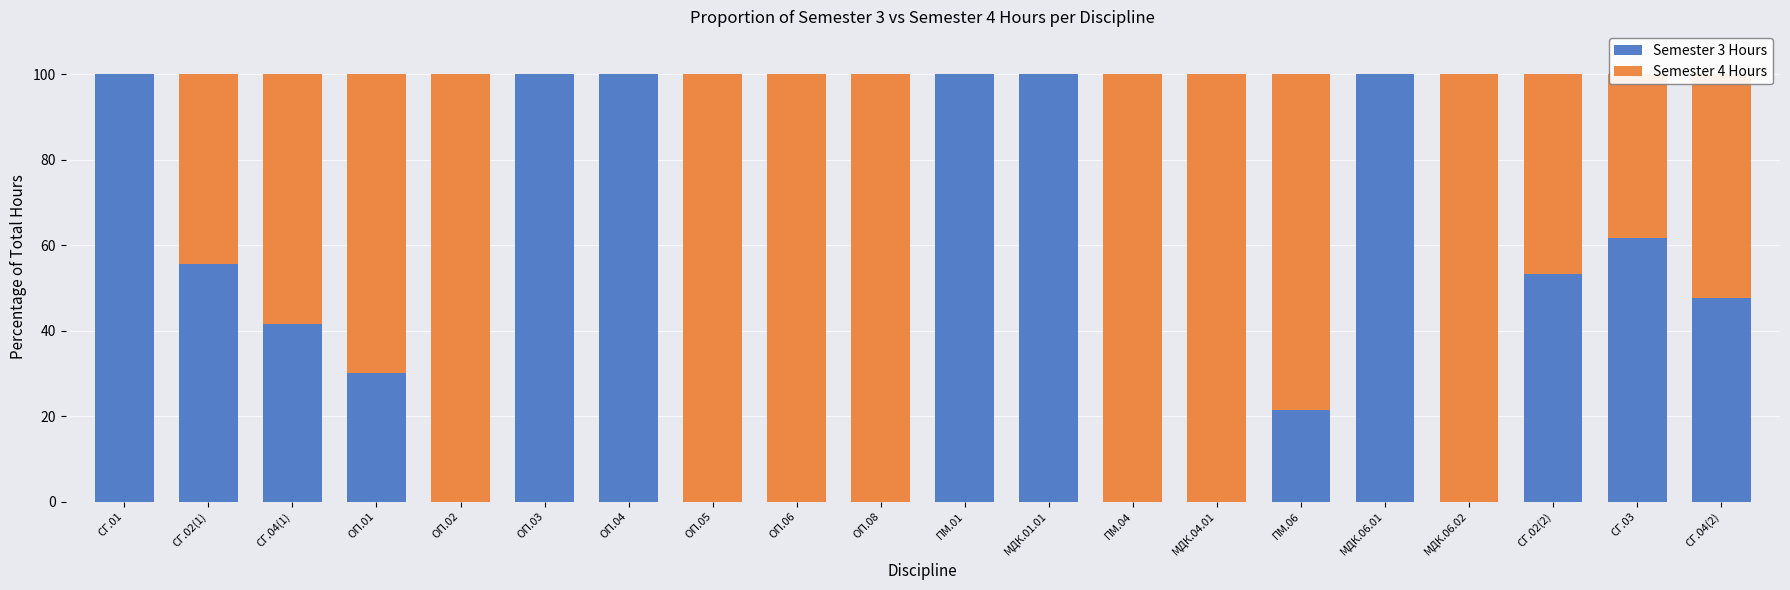

Is it true that Semester 3 Hours equals 0.0 at ОП.08?

True